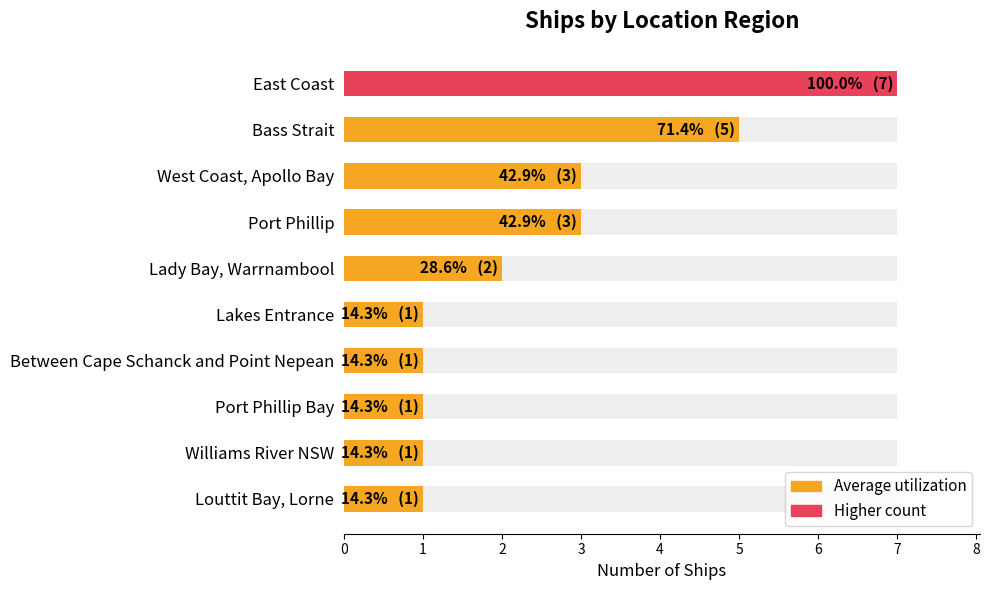

Rank the categories by value from lowest to highest.

5, 6, 7, 8, 9, 4, 2, 3, 1, 0